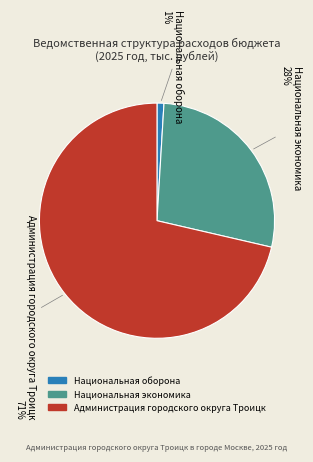

How many segments does this pie chart have?

3